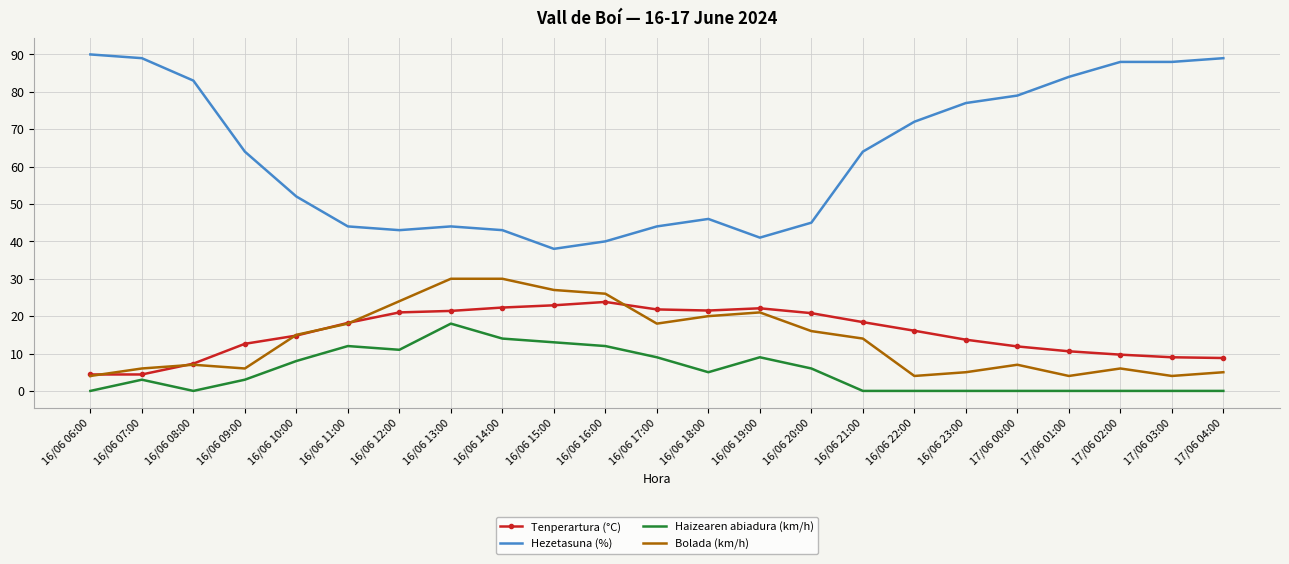

In Tenperartura (°C), how many points are higher than both neighbors (excluding endpoints)?

2